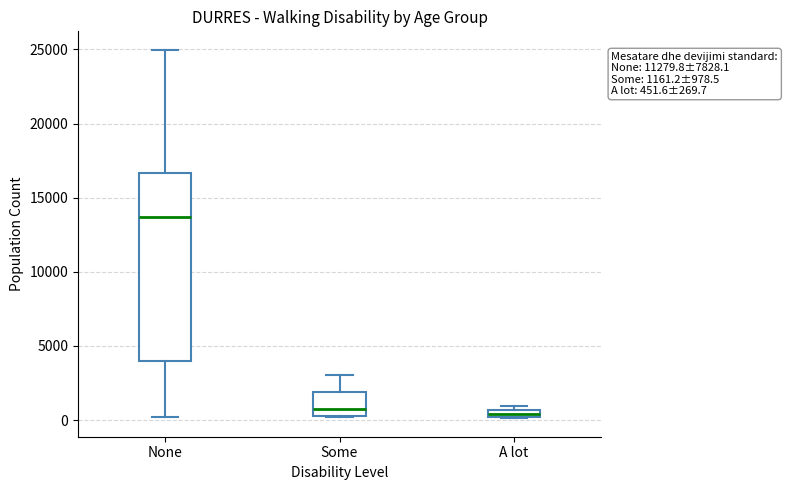

Which box's median line is the highest?

None